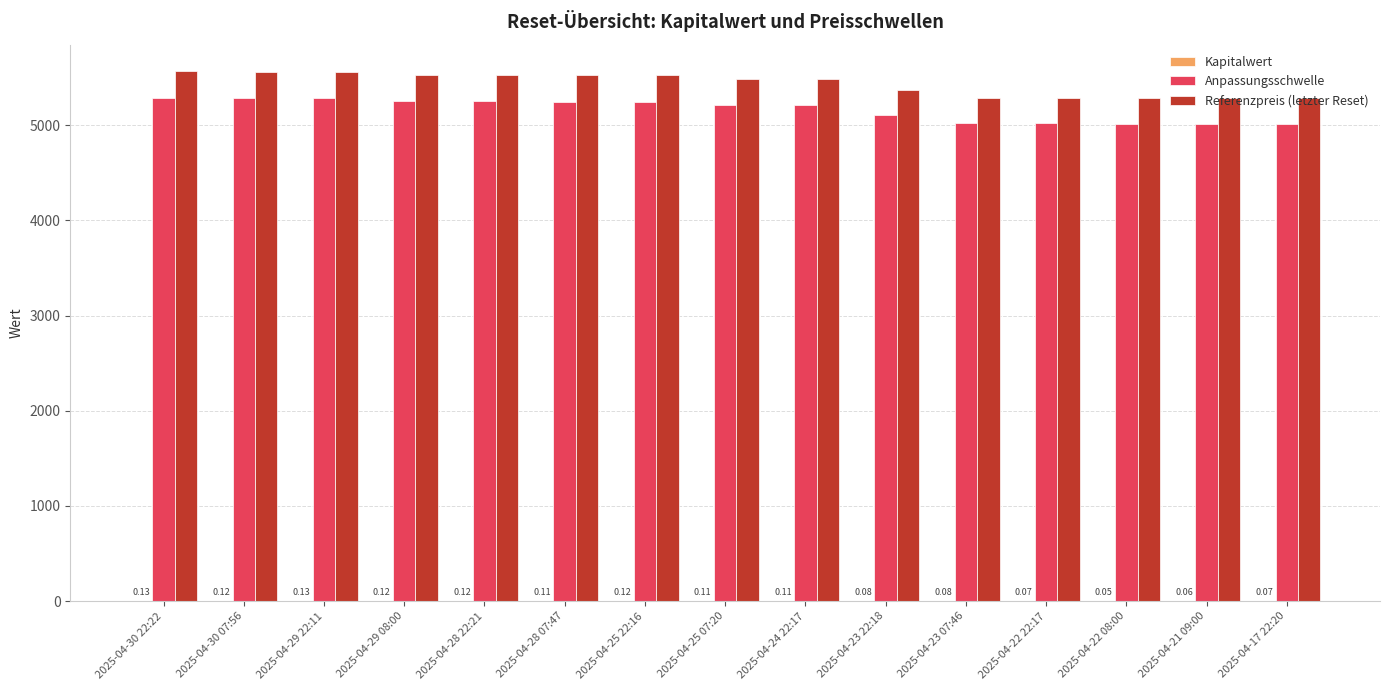

Which series has the largest total across all categories?

Referenzpreis (letzter Reset)